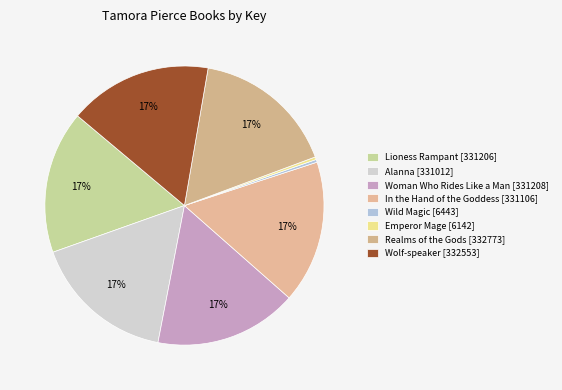

What portion of the pie excludes Wild Magic?

99.7%